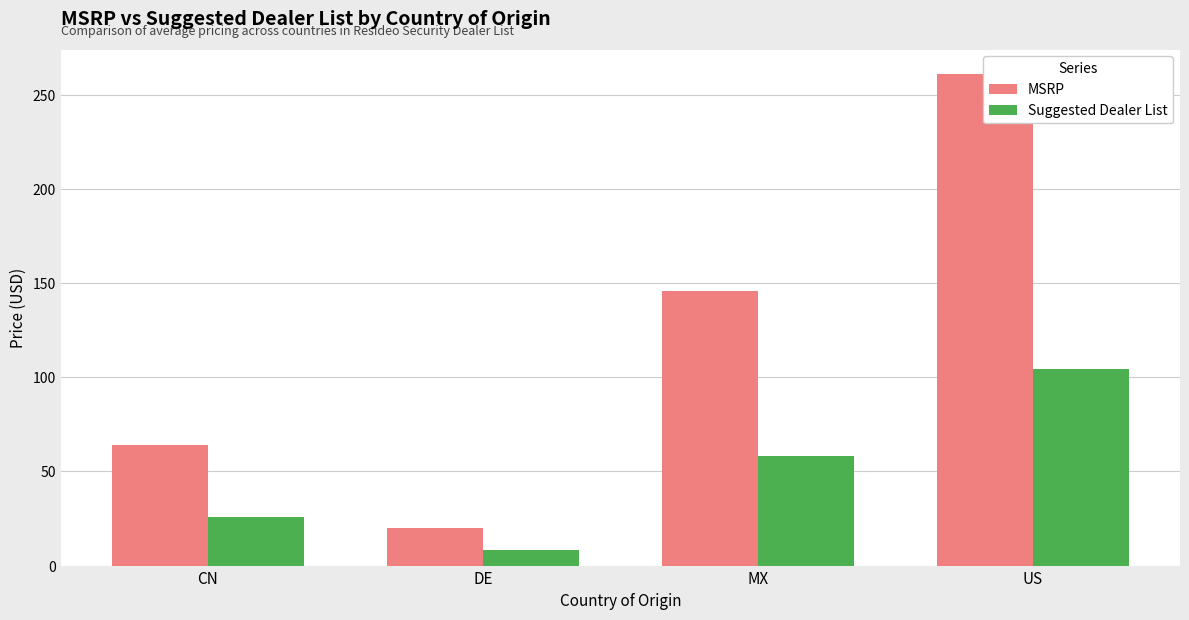

Reading right to left, extract all data points from this chart.

MSRP: US=261.0	MX=145.9	DE=20.2	CN=63.9
Suggested Dealer List: US=104.4	MX=58.4	DE=8.1	CN=25.6